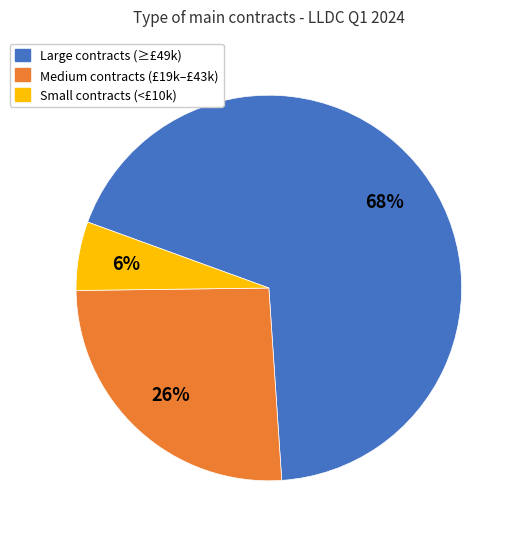

Count the number of slices in the pie.

3